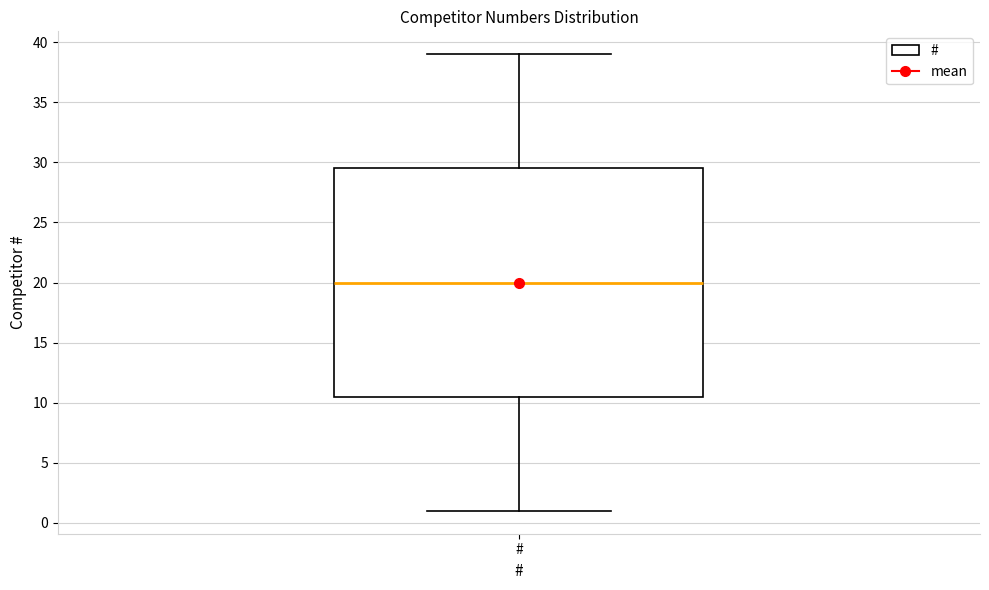

Read this box plot against the y-axis: the position of the median line, the range covered by the box, and the ends of both whiskers. The values are not printed on the chart, so give them approximately, as read against the axis.

median 20.0, box 10.5 to 29.5, whiskers 1.0 to 39.0